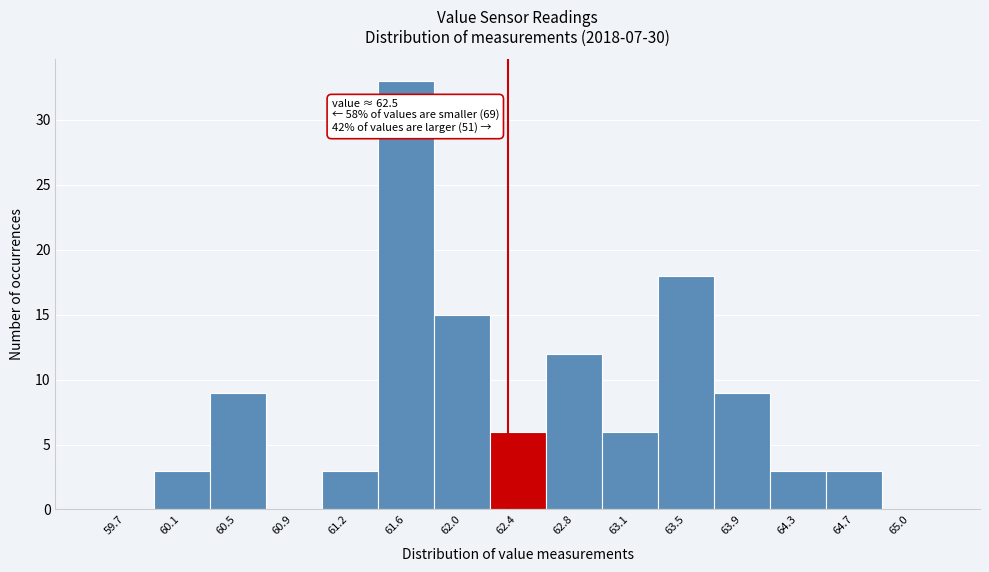

Reading right to left, list all the values displayed in this chart.

65.0=0	64.7=3	64.3=3	63.9=9	63.5=18	63.1=6	62.8=12	62.4=6	62.0=15	61.6=33	61.2=3	60.9=0	60.5=9	60.1=3	59.7=0